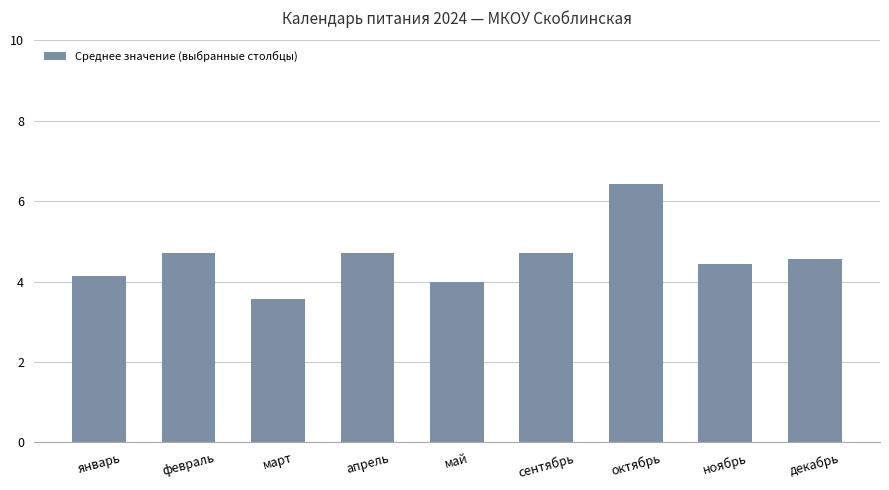

What is the average value?

4.6